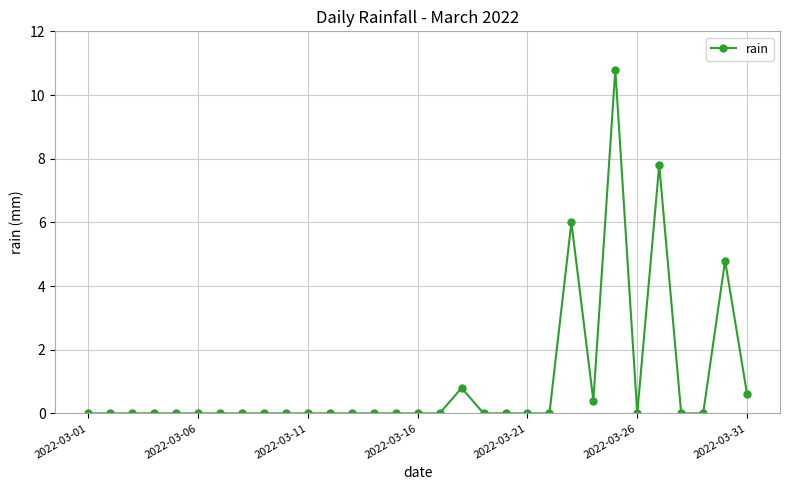

Count the number of categories in the chart.

31